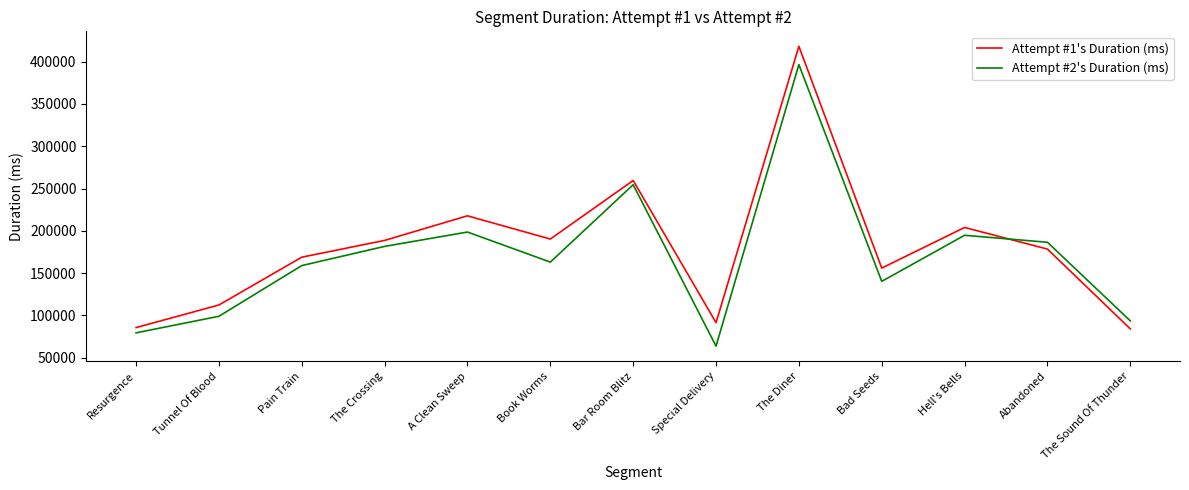

What position from the left is Bad Seeds?

10